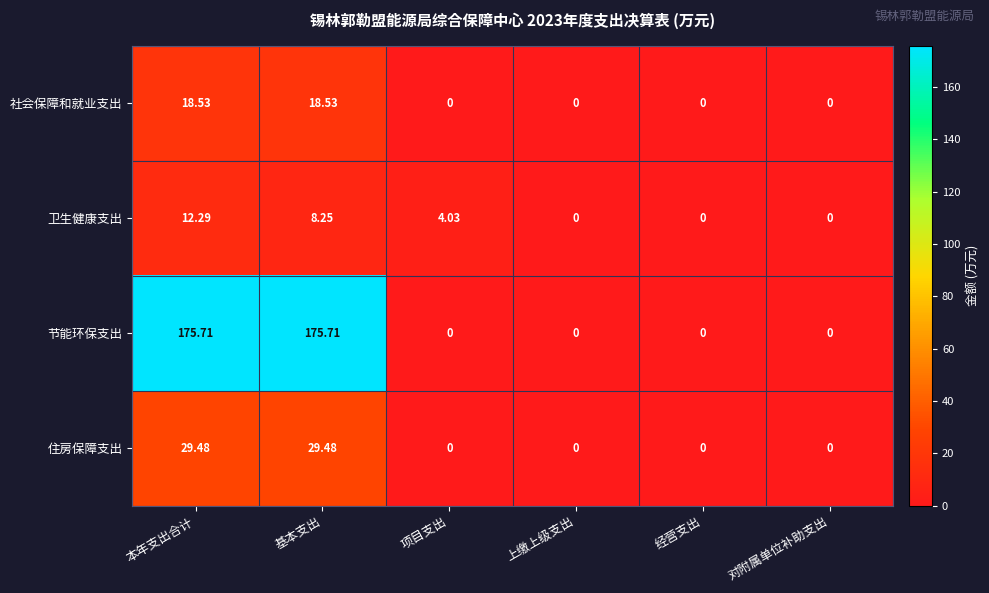

Which series has the largest range (max minus min)?

节能环保支出